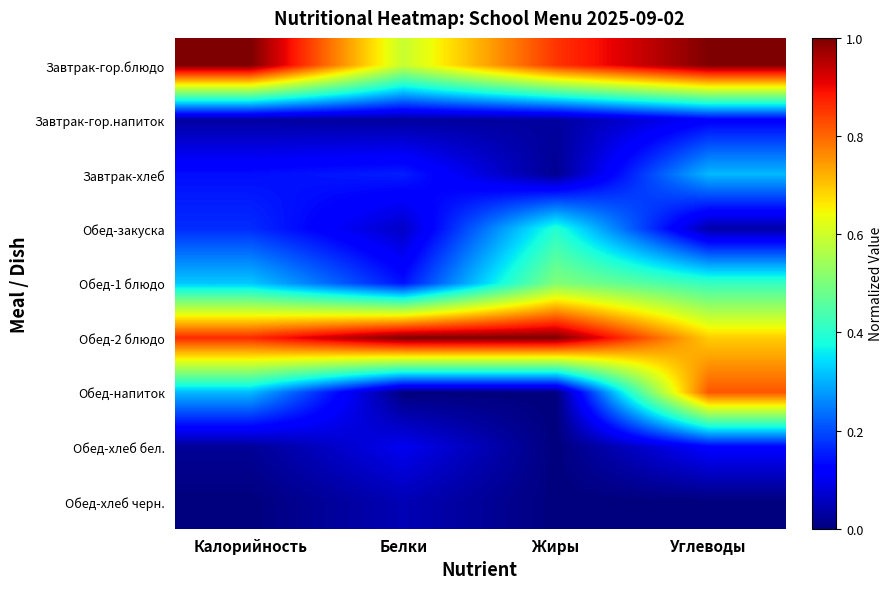

Between Жиры and Углеводы, which series saw the biggest shift?

Обед-напиток